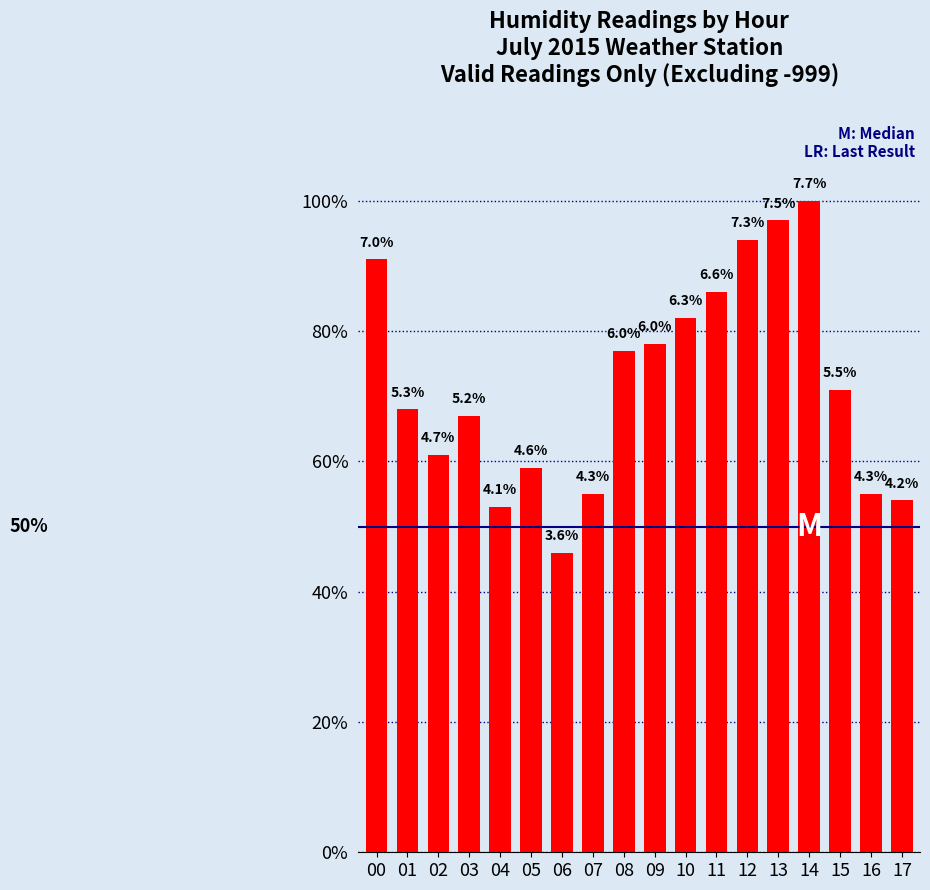

How many bars are there in total?

18